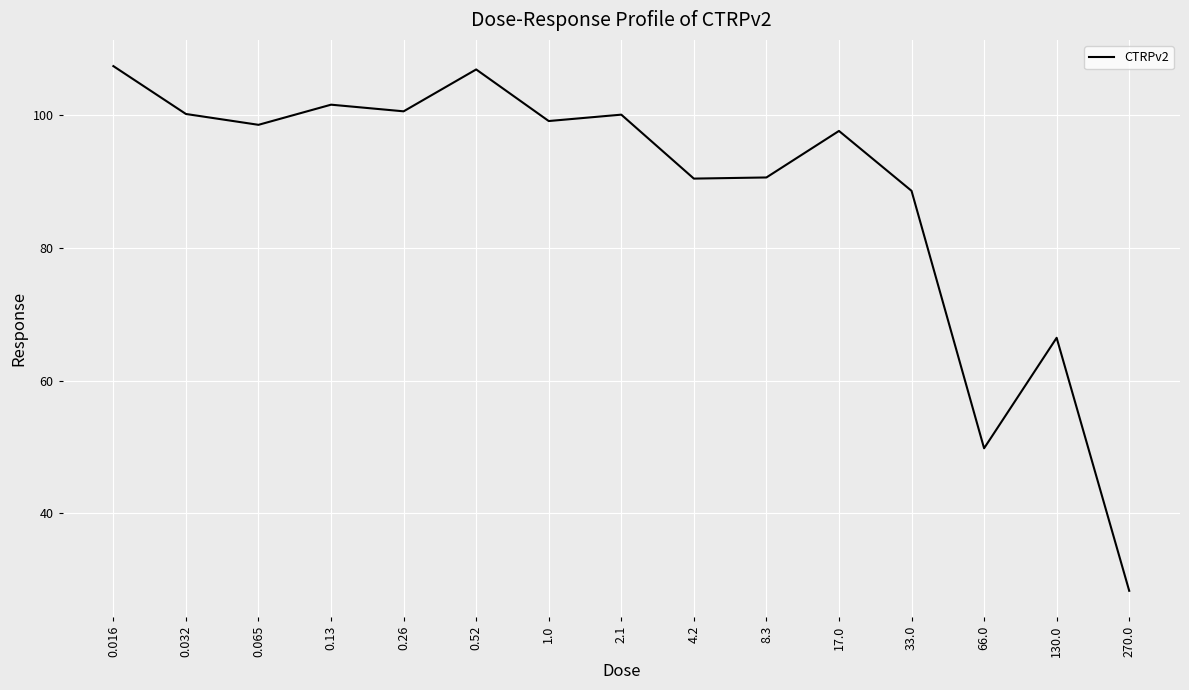

Between 0.52 and 8.3, which is larger?

0.52